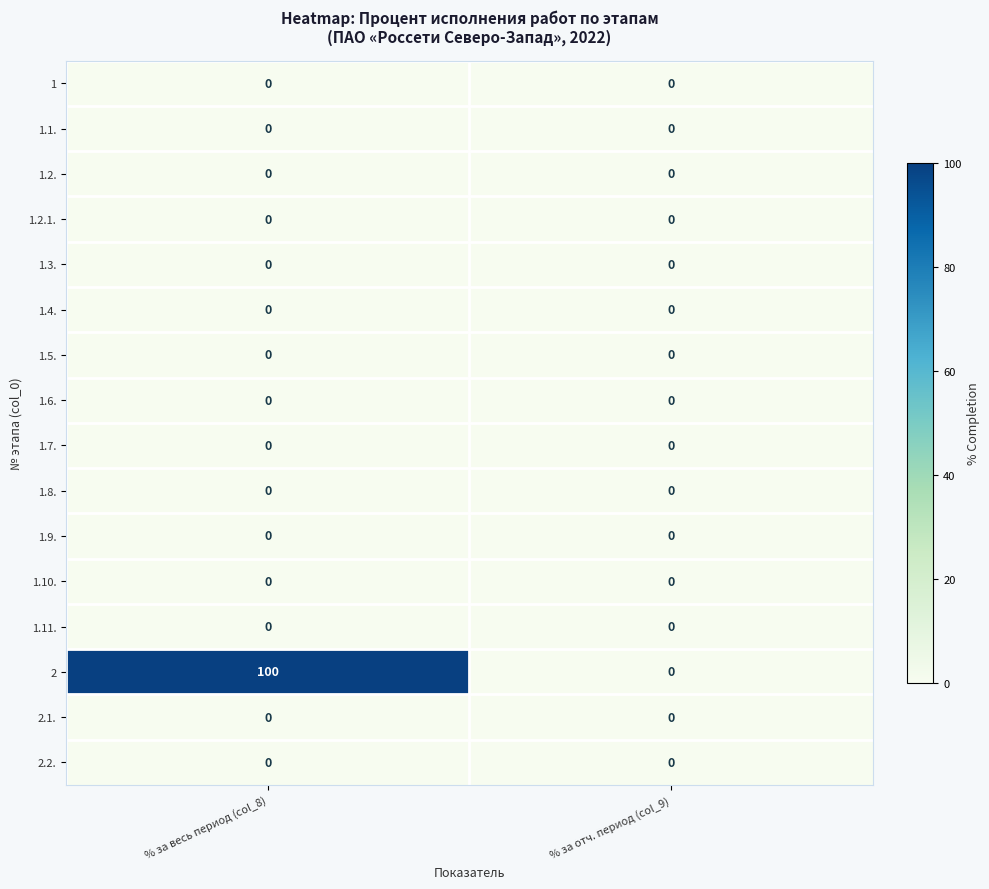

How many data points does each series have?

2